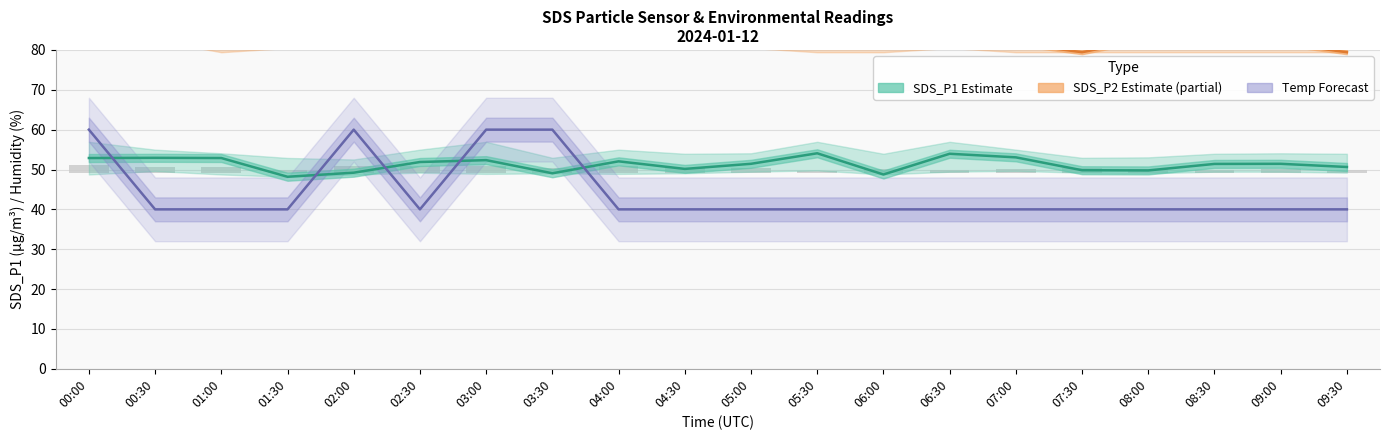

What is the maximum value shown in the chart?

94.0